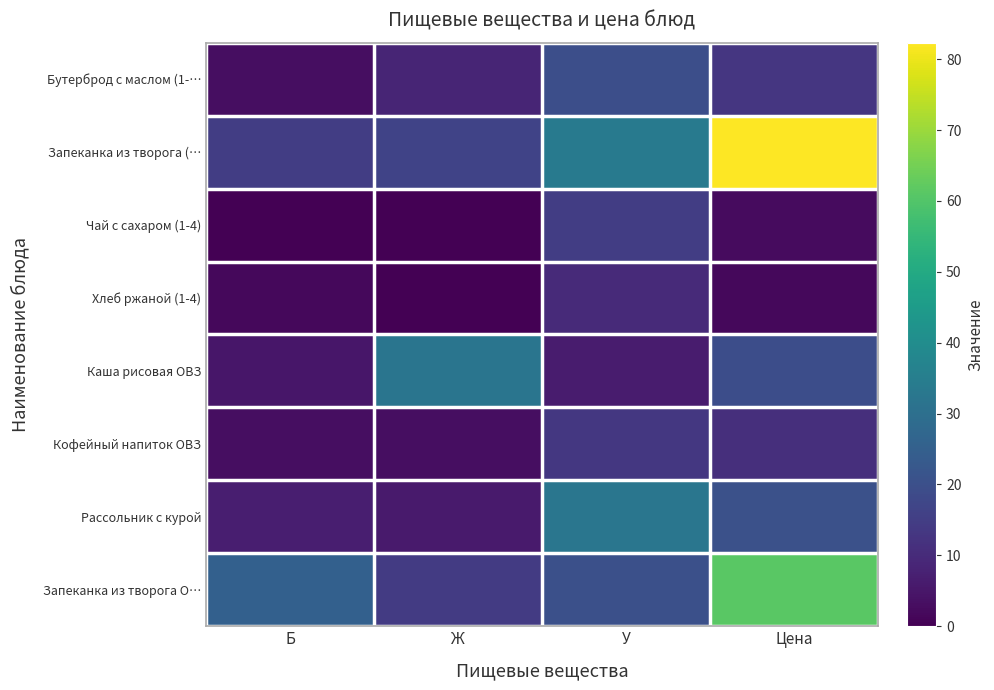

Reading left to right, list all the values displayed in this chart.

Бутерброд с маслом (1-…: Б=3.1	Ж=8.6	У=19.8	Цена=12.9
Запеканка из творога (…: Б=15.0	Ж=16.4	У=33.5	Цена=82.3
Чай с сахаром (1-4): Б=0.1	Ж=0.0	У=15.0	Цена=2.4
Хлеб ржаной (1-4): Б=1.7	Ж=0.3	У=9.9	Цена=1.7
Каша рисовая ОВЗ: Б=5.0	Ж=32.0	У=6.2	Цена=19.4
Кофейный напиток ОВЗ: Б=3.0	Ж=2.9	У=13.4	Цена=11.1
Рассольник с курой: Б=6.9	Ж=5.9	У=32.2	Цена=20.4
Запеканка из творога О…: Б=25.3	Ж=14.4	У=20.1	Цена=61.1